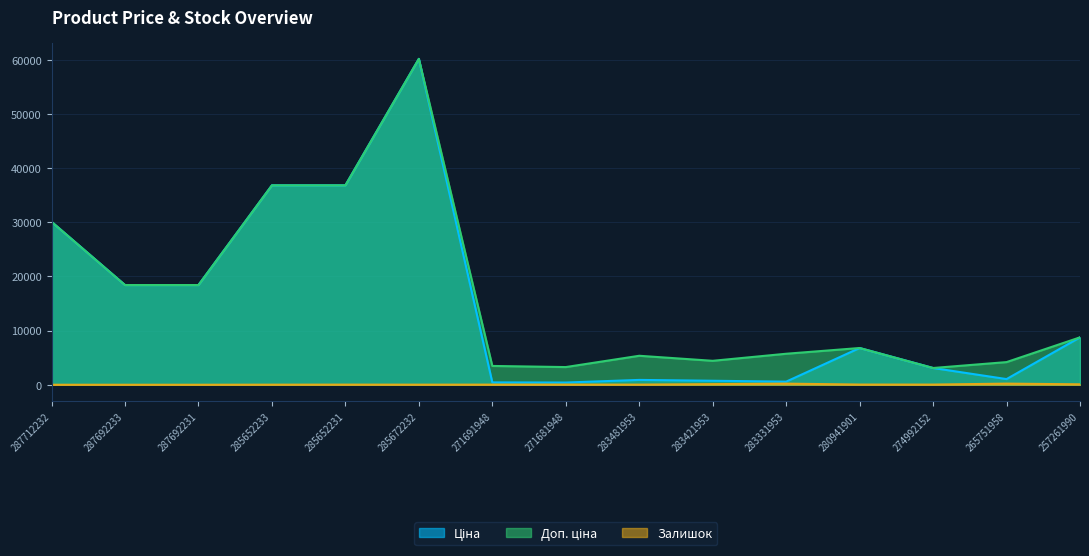

Rank the series at 271691948 from highest to lowest value.

Доп. ціна, Ціна, Залишок